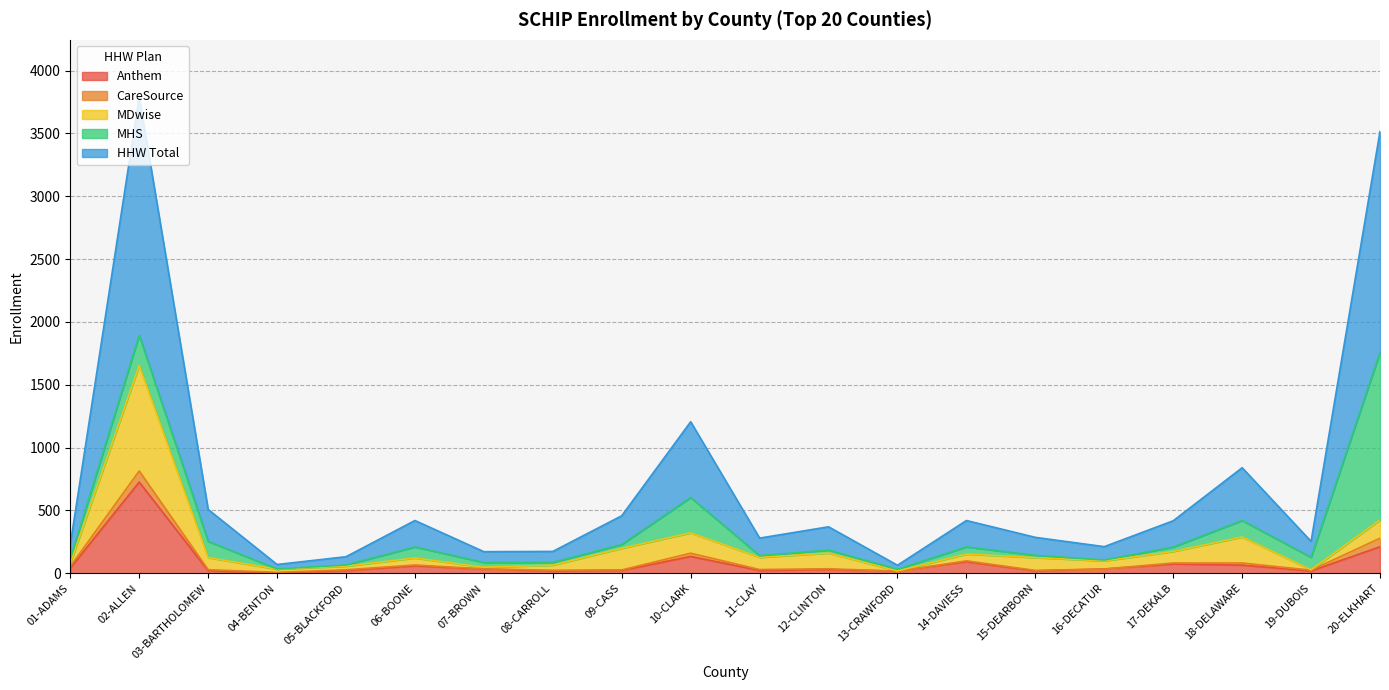

What are all the series names shown in the legend?

Anthem, CareSource, MDwise, MHS, HHW Total